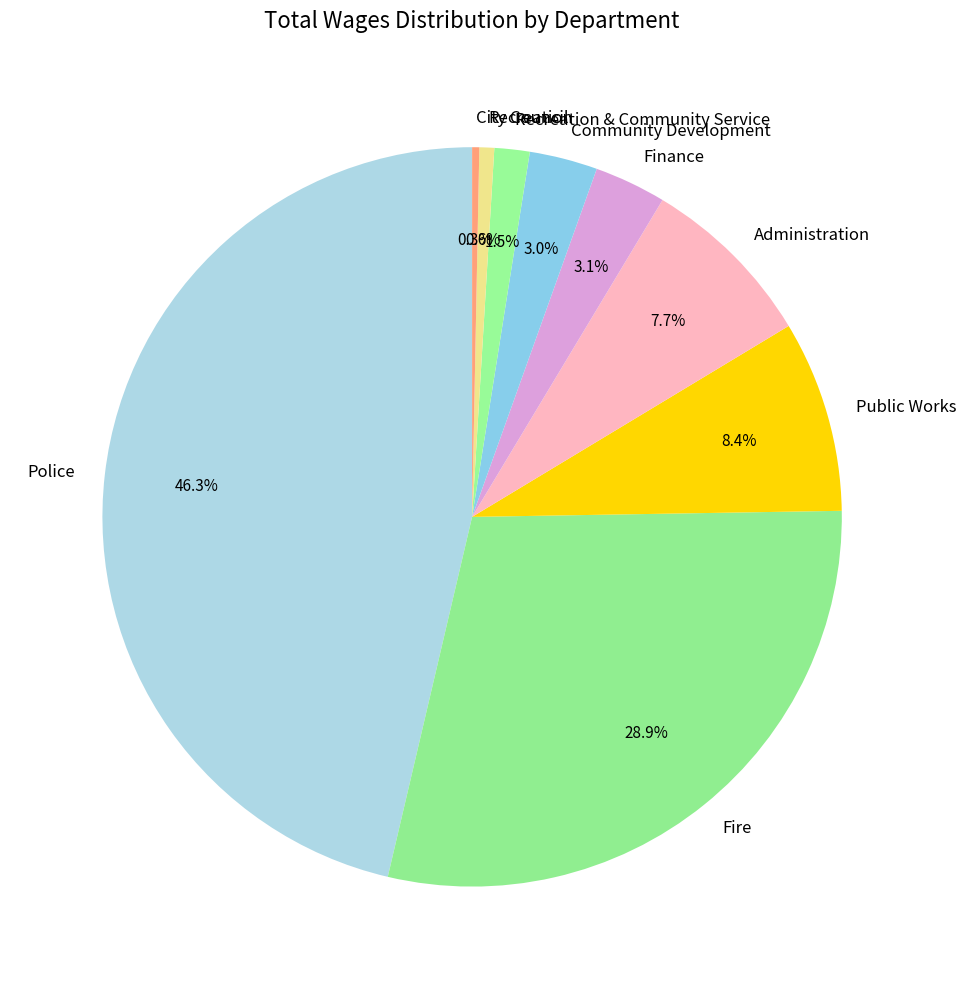

Is it true that City Council is 0% of the pie?

True